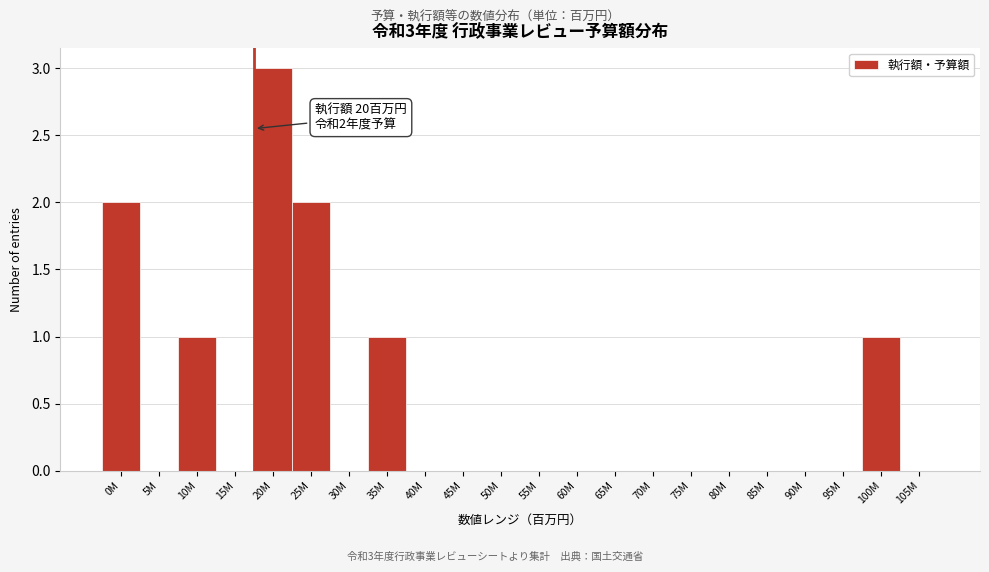

Reading left to right, list all the values displayed in this chart.

0M=2	5M=0	10M=1	15M=0	20M=3	25M=2	30M=0	35M=1	40M=0	45M=0	50M=0	55M=0	60M=0	65M=0	70M=0	75M=0	80M=0	85M=0	90M=0	95M=0	100M=1	105M=0